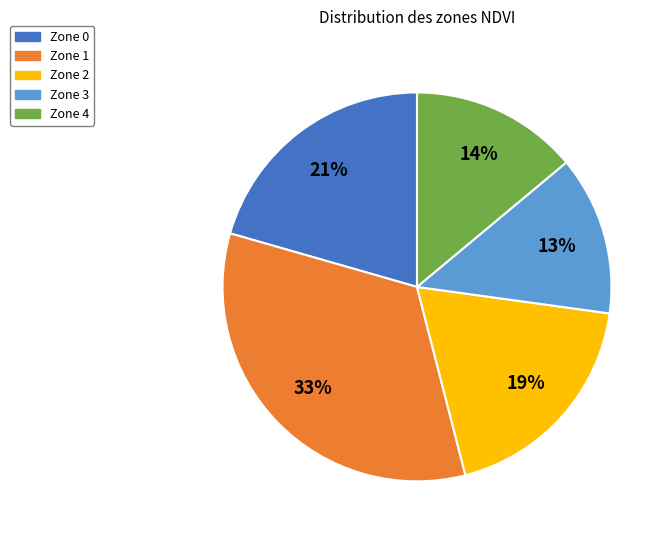

How many segments does this pie chart have?

5